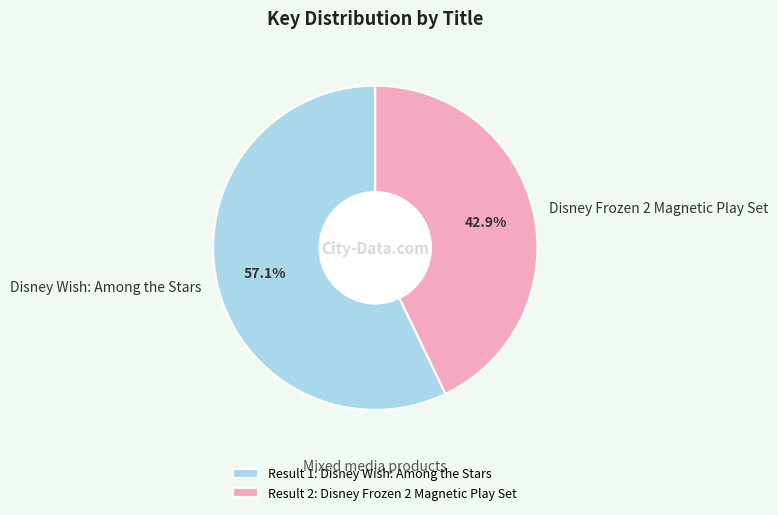

How much of the chart is everything except Disney Wish: Among the Stars?

42.9%